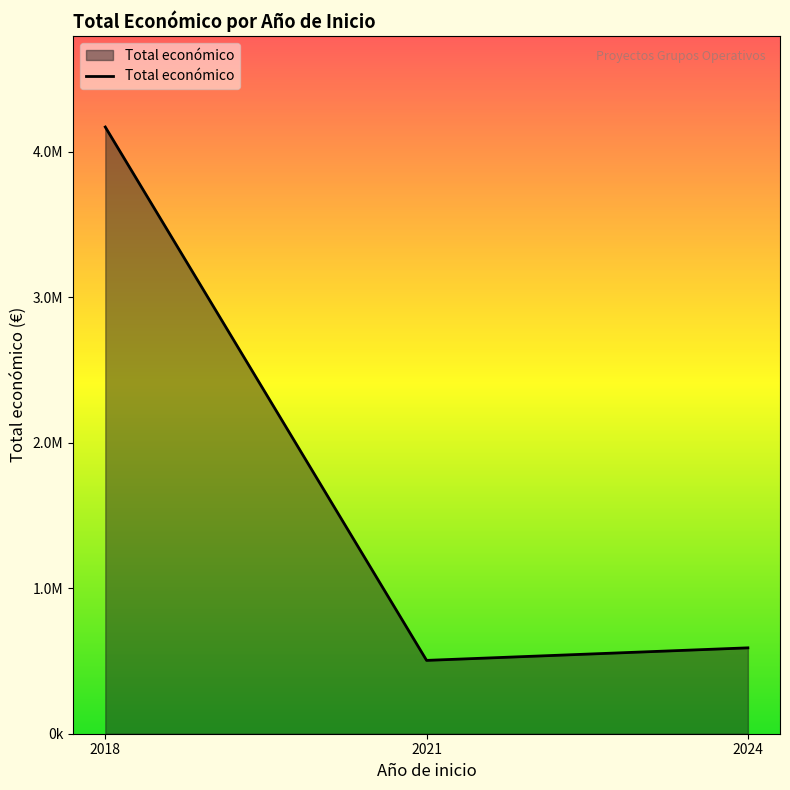

Does the chart have visible grid lines?

No